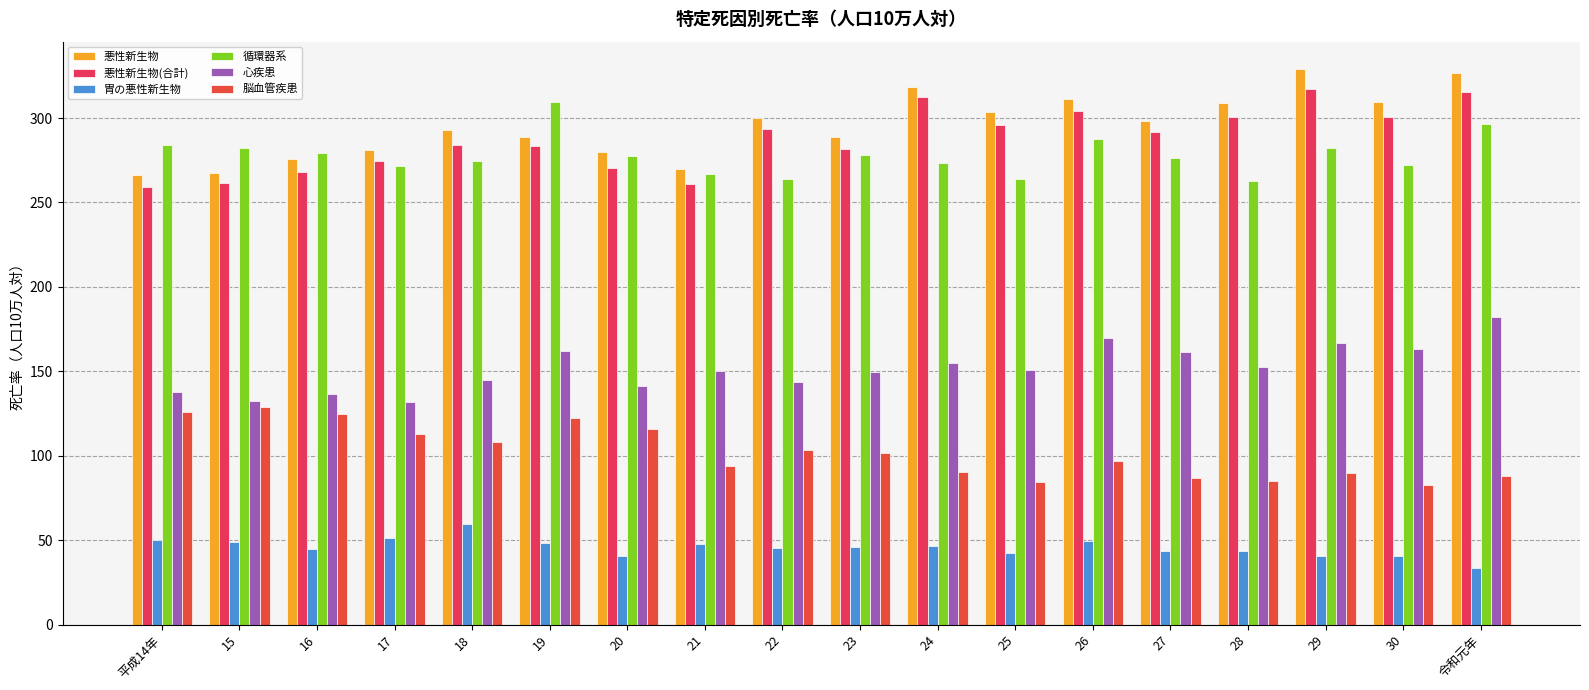

What are all the series names shown in the legend?

悪性新生物, 悪性新生物(合計), 胃の悪性新生物, 循環器系, 心疾患, 脳血管疾患